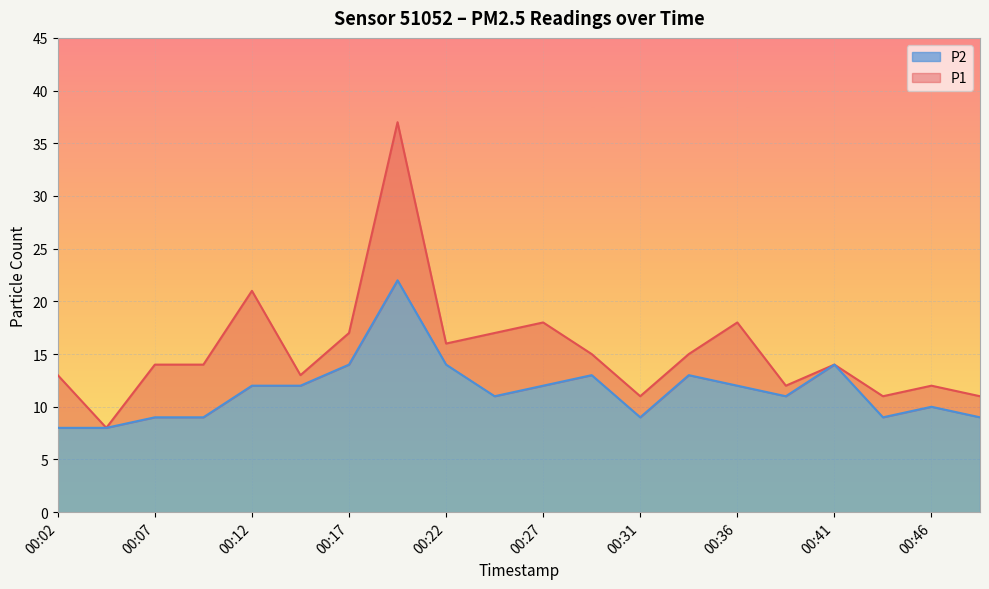

What is the spread (max minus min) of values at 00:09?

5